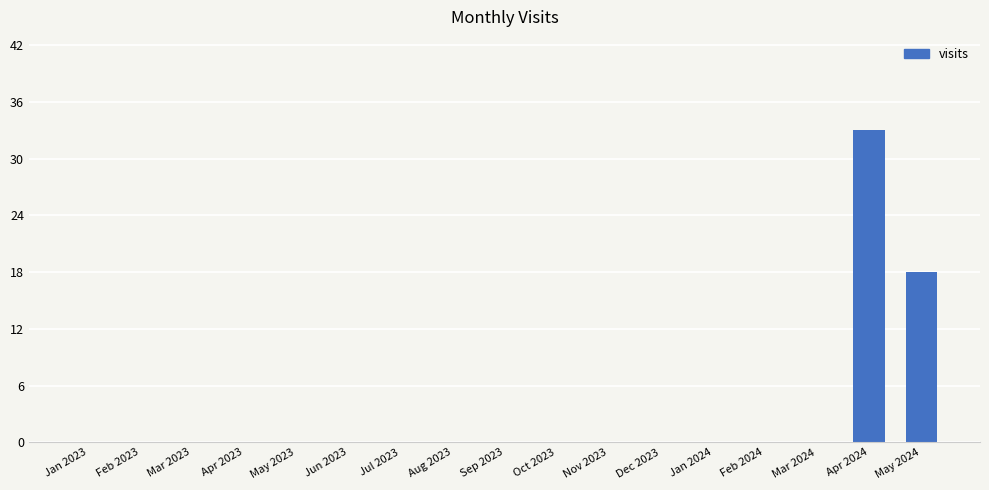

Where is the data nearest to the value 16?

May 2024